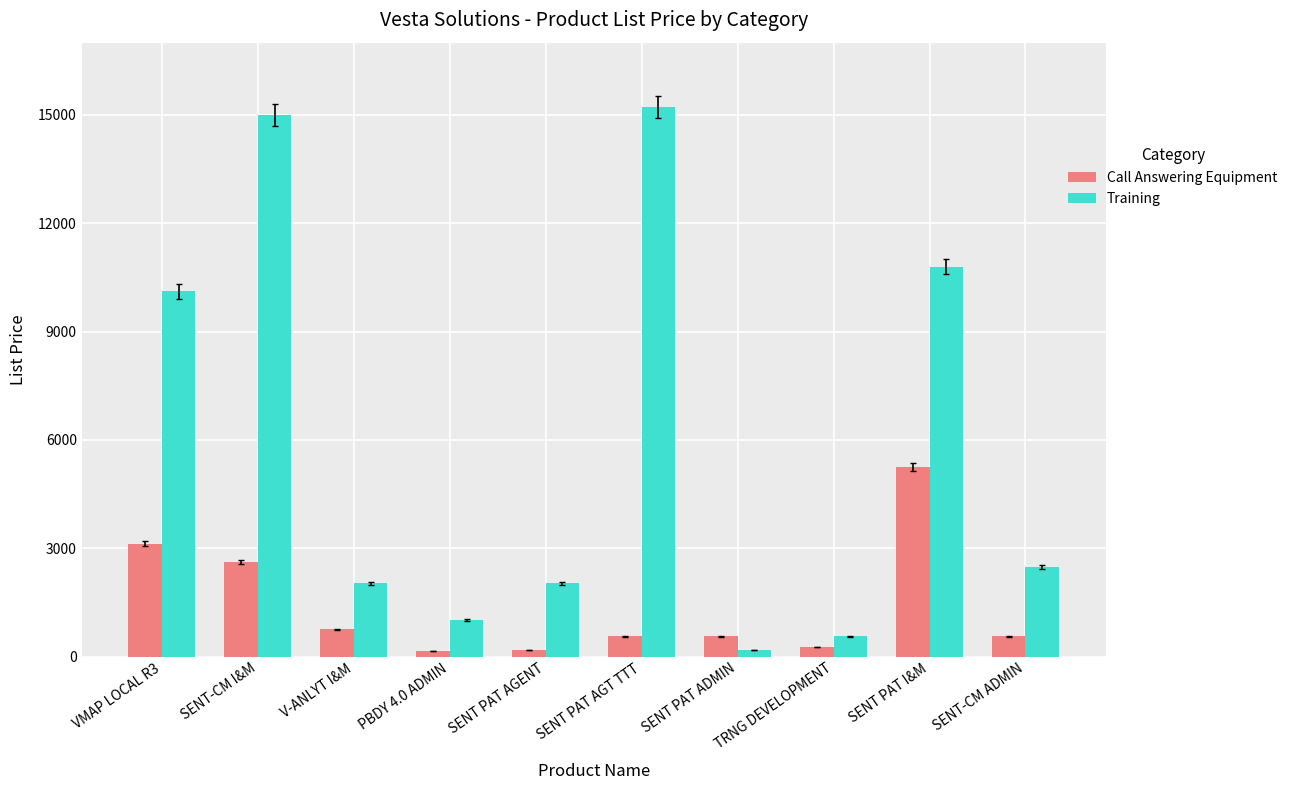

How many series are shown in this chart?

2